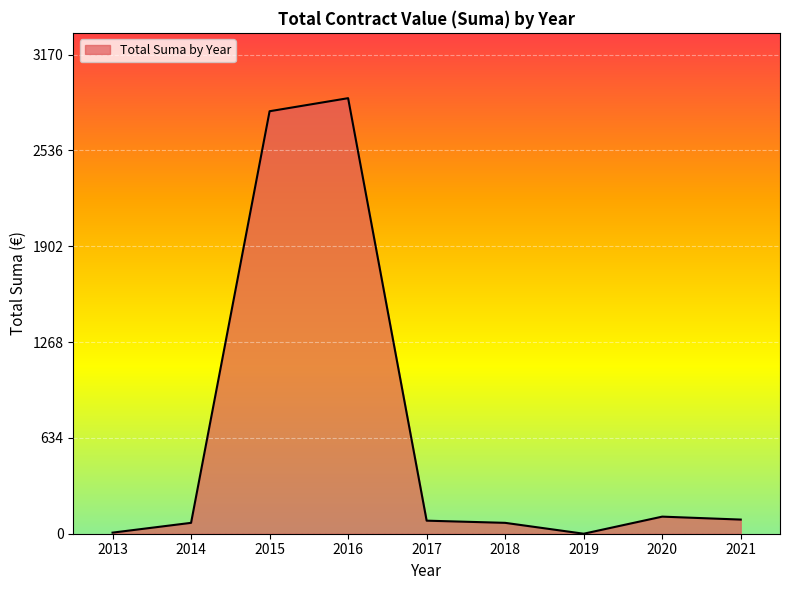

Between 2016 and 2017, which is larger?

2016